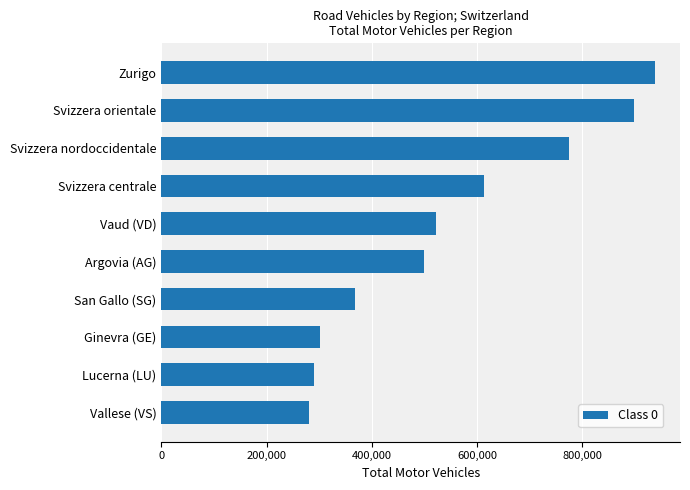

The value at Argovia (AG) is 498194. True or false?

True